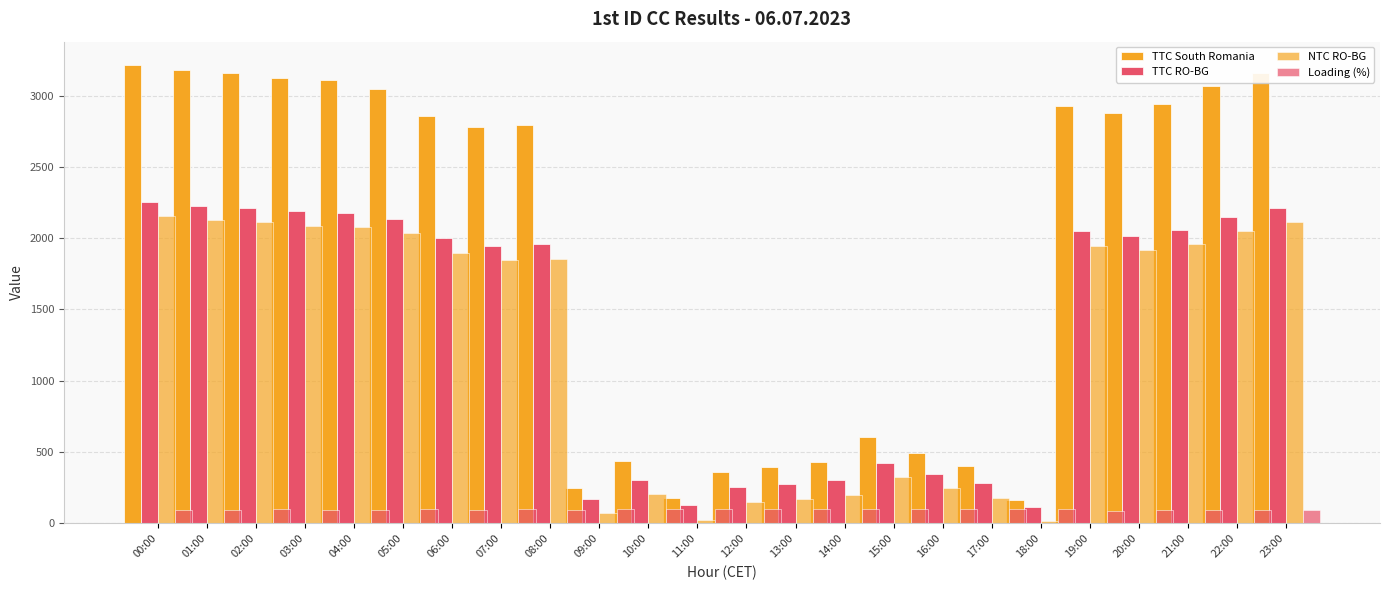

Rank the series by their maximum value, from highest to lowest.

TTC South Romania, TTC RO-BG, NTC RO-BG, Loading (%)